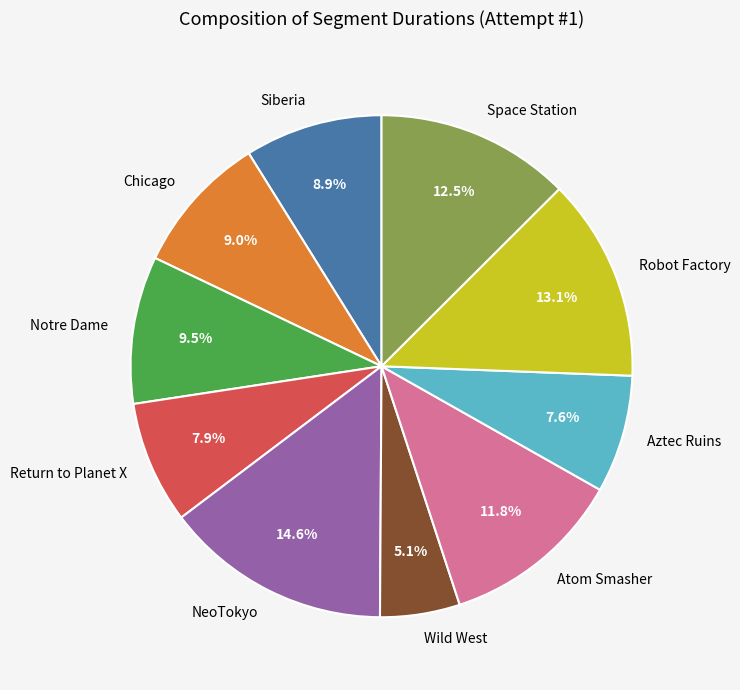

Which slice is the smallest?

Wild West